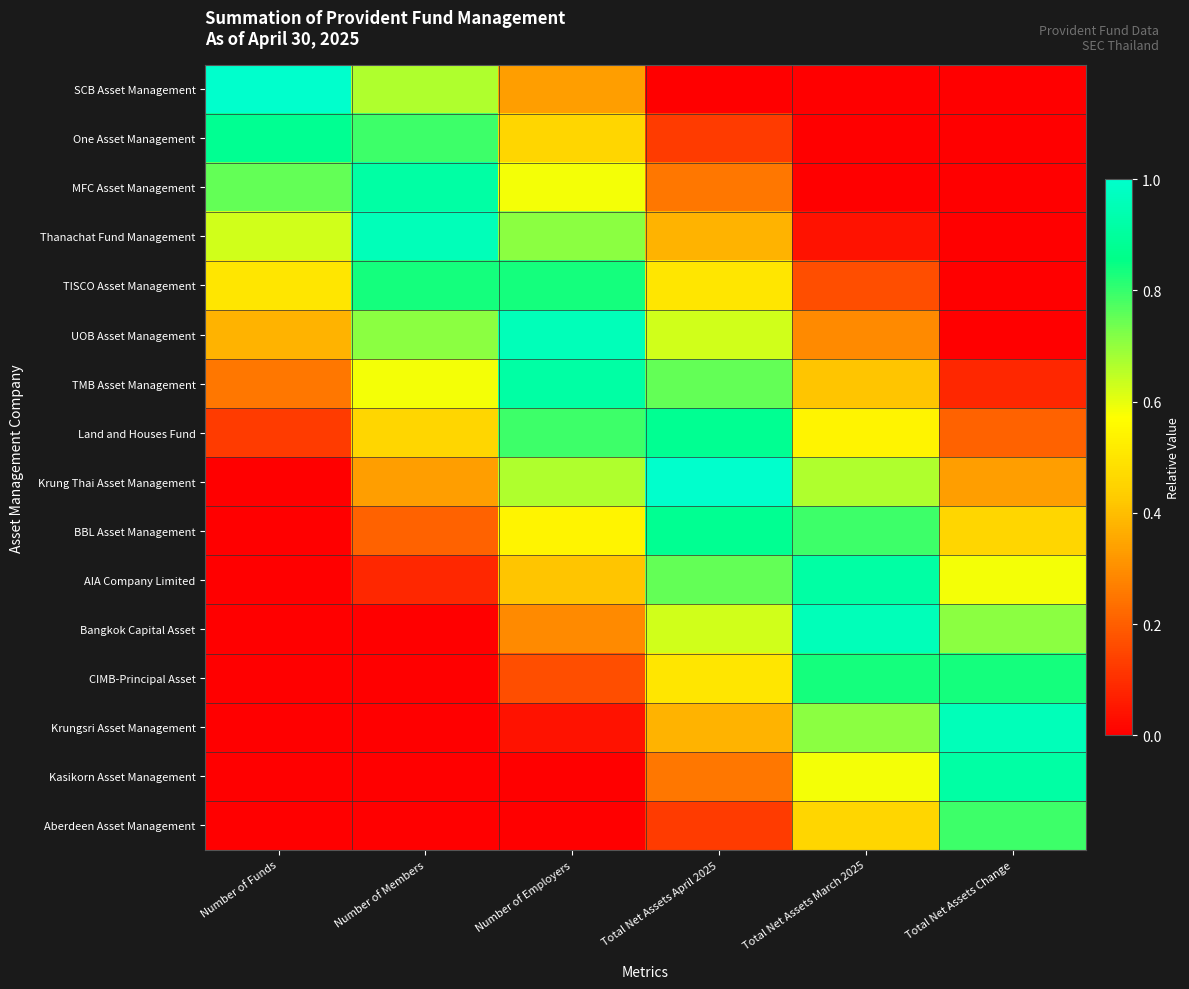

What is the spread (max minus min) of values at Total Net Assets March 2025?

1.0